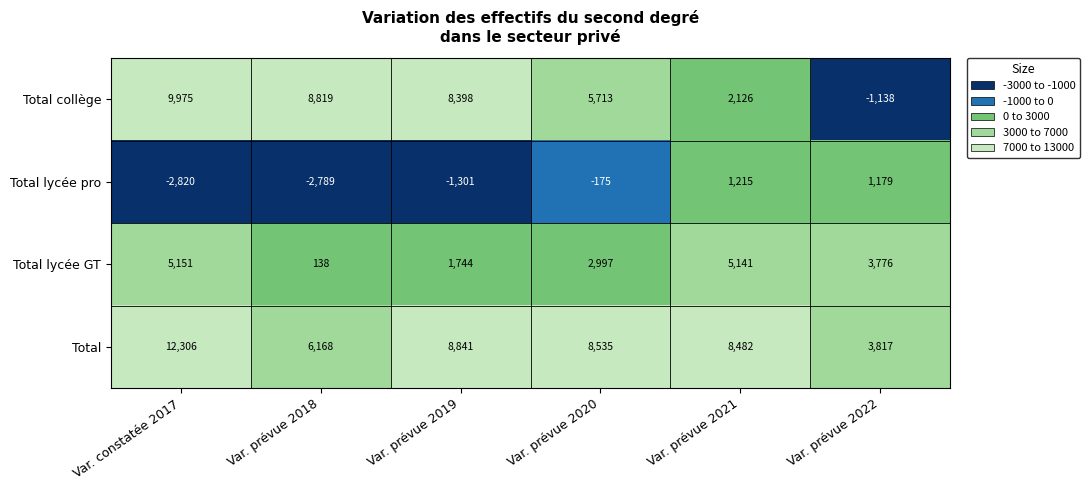

Count the number of data series in this chart.

4